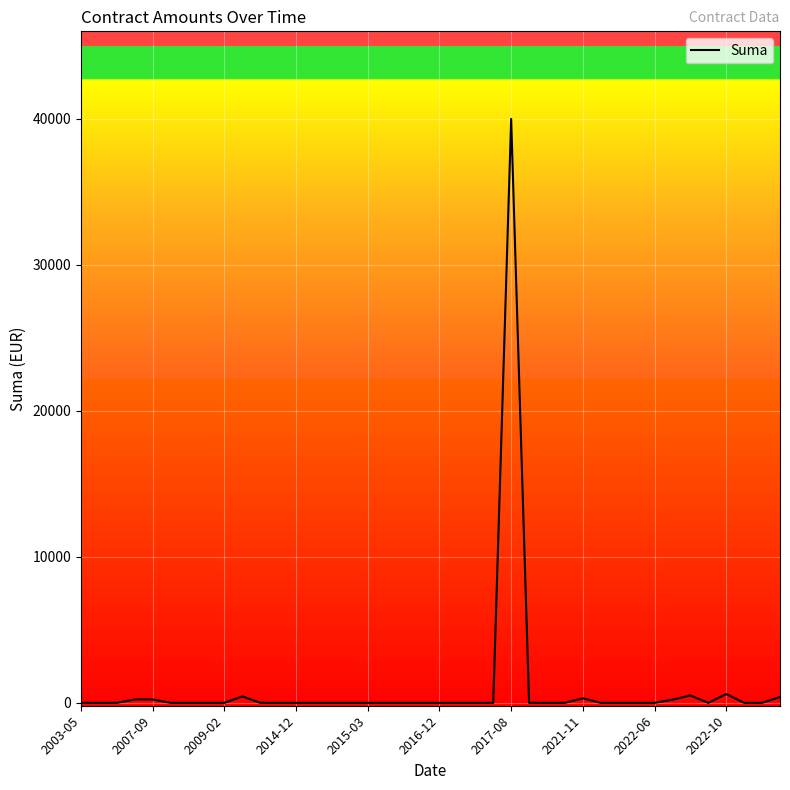

Does the chart display data point markers on the line(s)?

No